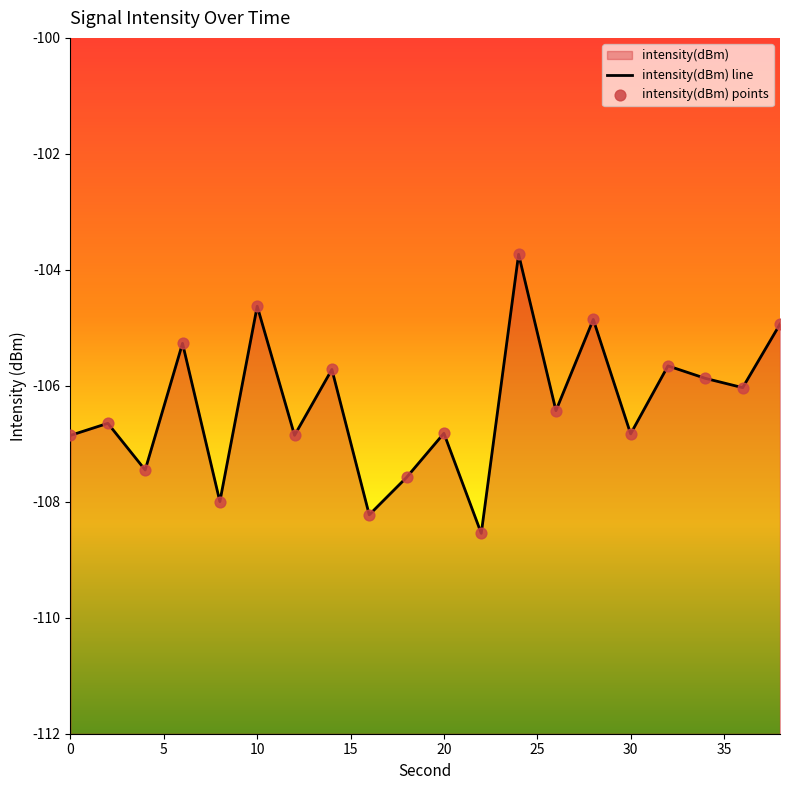

At how many categories does at least one series exceed -105?

4